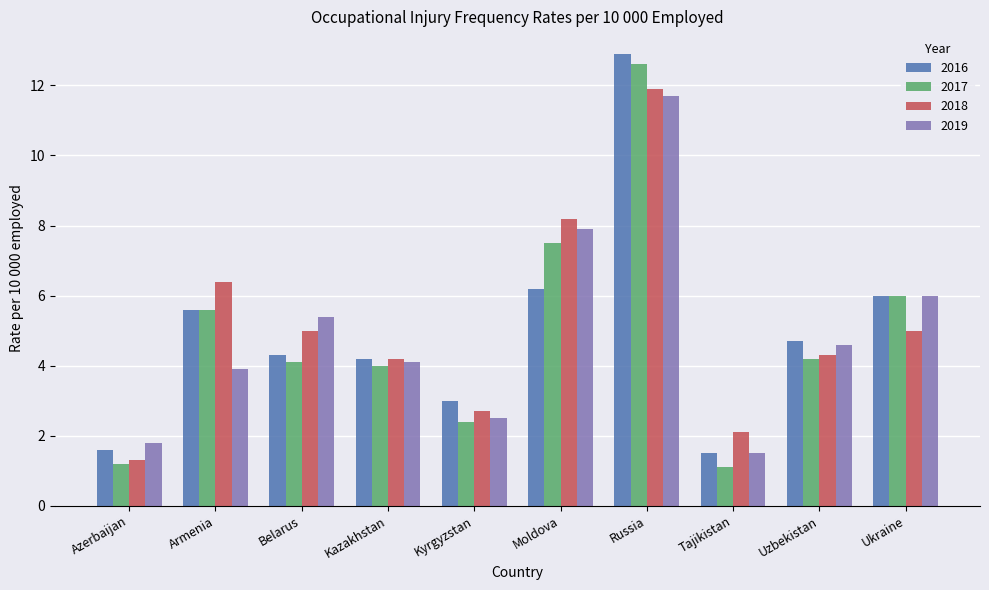

Reading left to right, what are all the values shown in this chart?

2016: Azerbaijan=1.6	Armenia=5.6	Belarus=4.3	Kazakhstan=4.2	Kyrgyzstan=3.0	Moldova=6.2	Russia=12.9	Tajikistan=1.5	Uzbekistan=4.7	Ukraine=6.0
2017: Azerbaijan=1.2	Armenia=5.6	Belarus=4.1	Kazakhstan=4.0	Kyrgyzstan=2.4	Moldova=7.5	Russia=12.6	Tajikistan=1.1	Uzbekistan=4.2	Ukraine=6.0
2018: Azerbaijan=1.3	Armenia=6.4	Belarus=5.0	Kazakhstan=4.2	Kyrgyzstan=2.7	Moldova=8.2	Russia=11.9	Tajikistan=2.1	Uzbekistan=4.3	Ukraine=5.0
2019: Azerbaijan=1.8	Armenia=3.9	Belarus=5.4	Kazakhstan=4.1	Kyrgyzstan=2.5	Moldova=7.9	Russia=11.7	Tajikistan=1.5	Uzbekistan=4.6	Ukraine=6.0